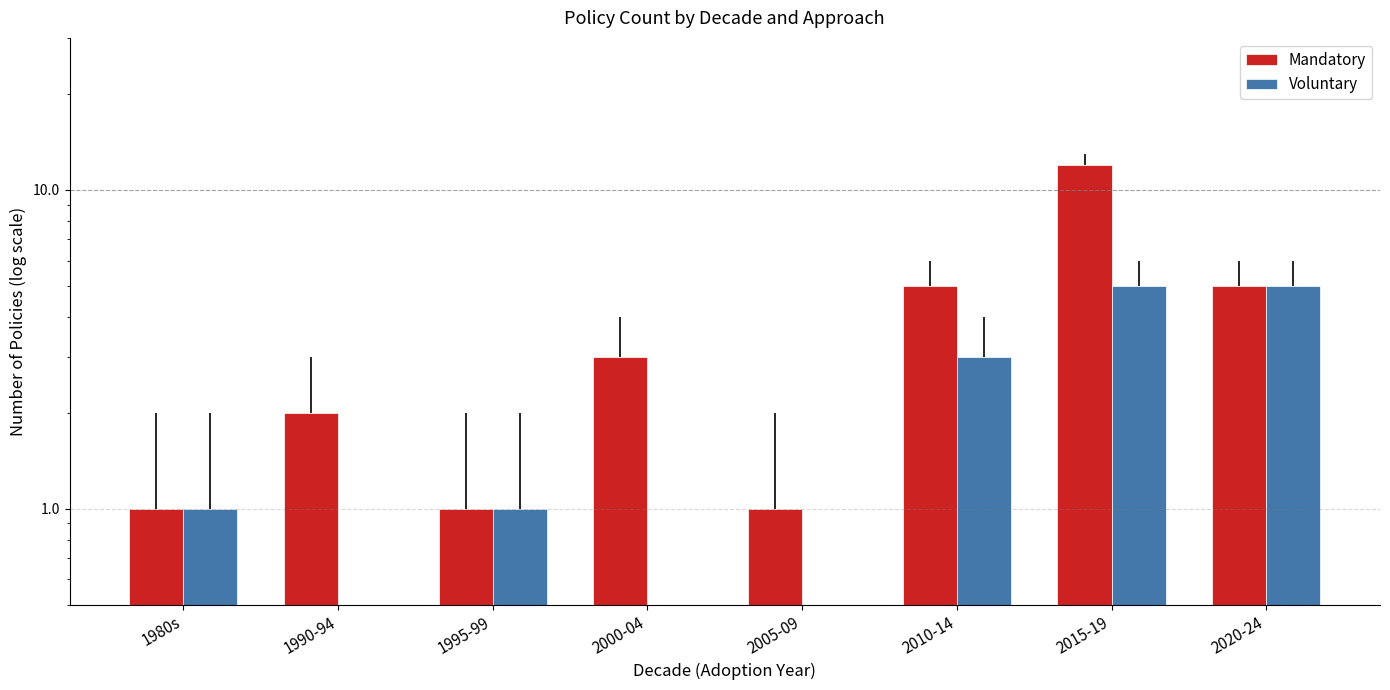

At 1980s, list the series in order from smallest to largest.

Mandatory, Voluntary